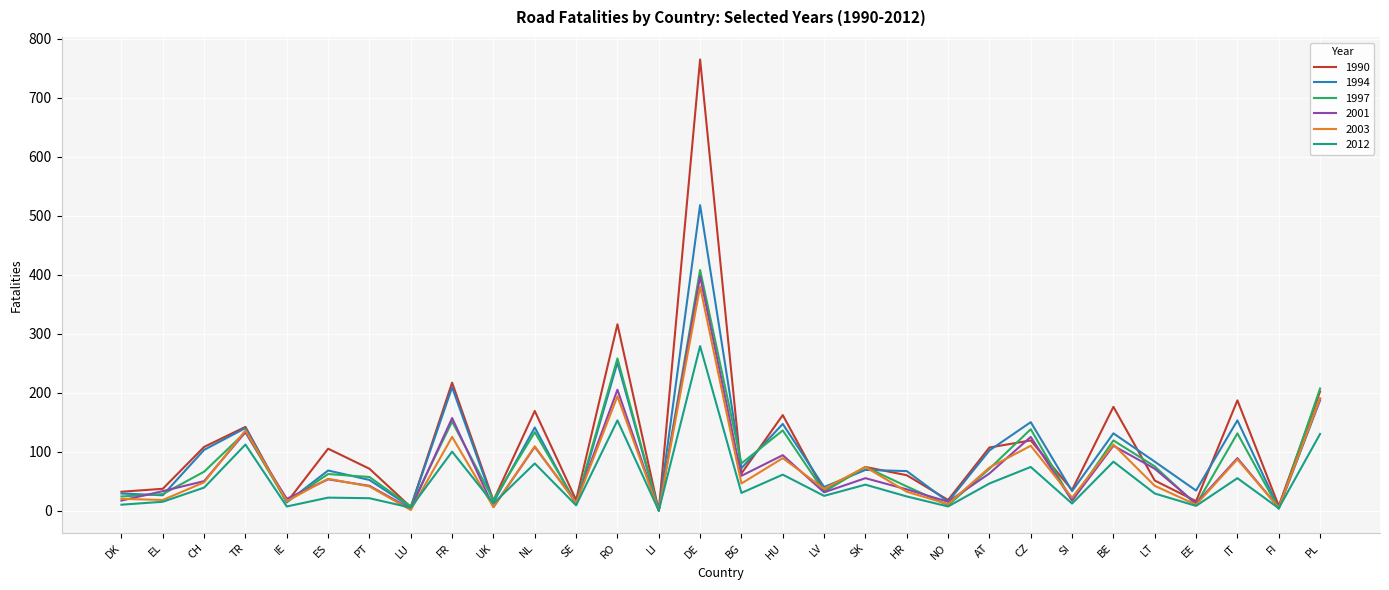

What position from the right is ES?

25